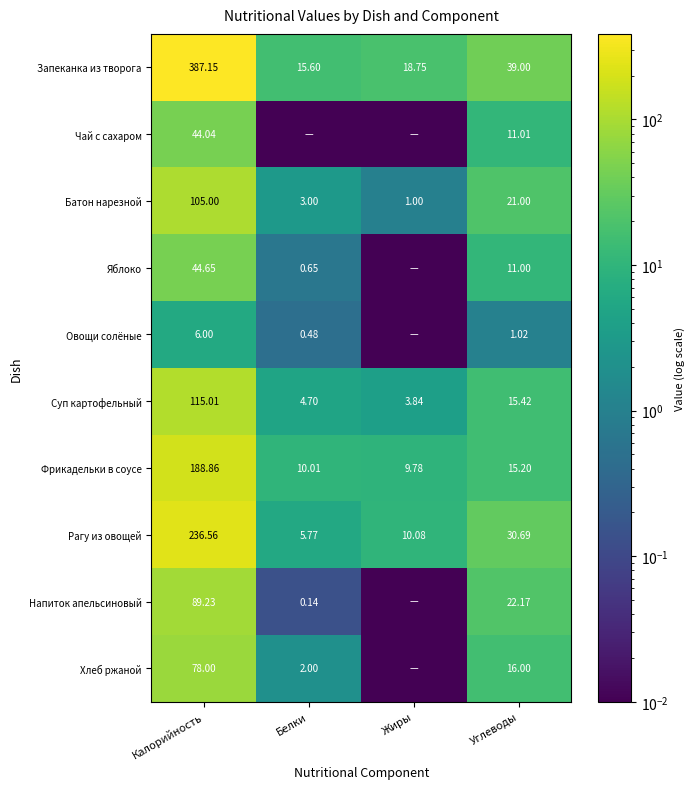

True or false: Батон нарезной has a value of 105.0 at Калорийность.

True